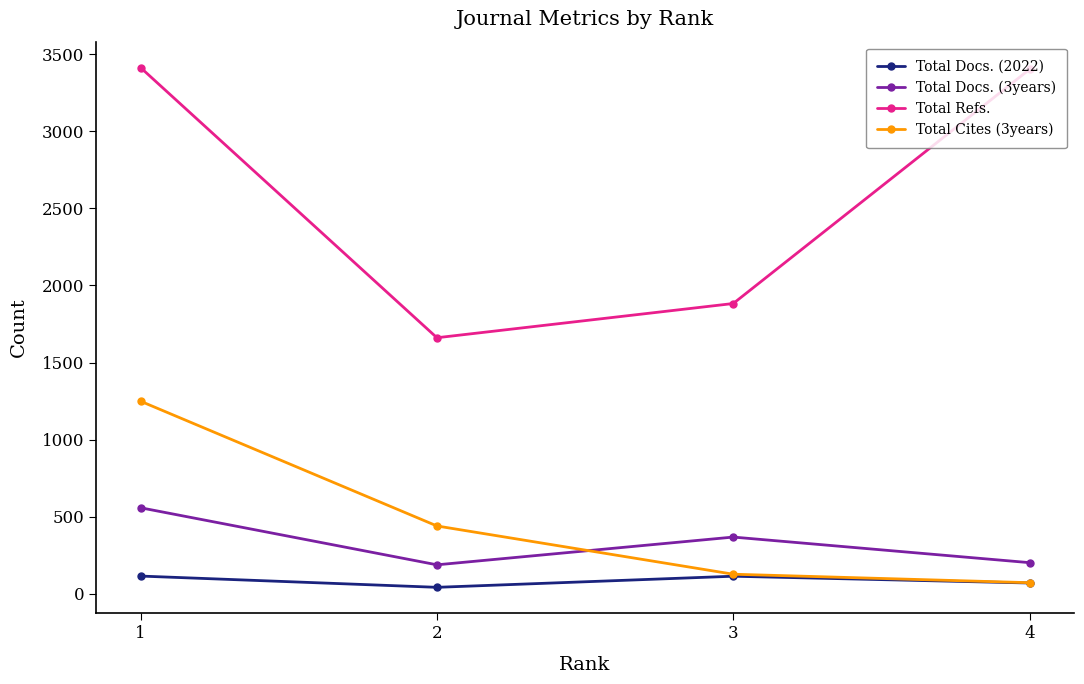

What is the highest value of the Total Cites (3years) series?

1249